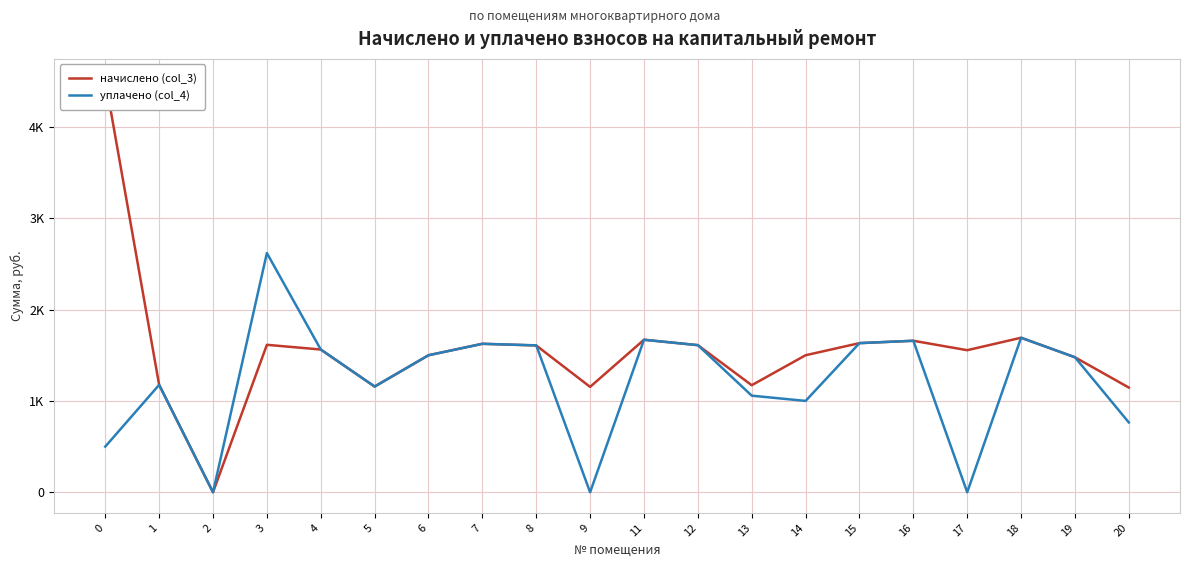

The value of начислено (col_3) at 15 is 1141.4. True or false?

False